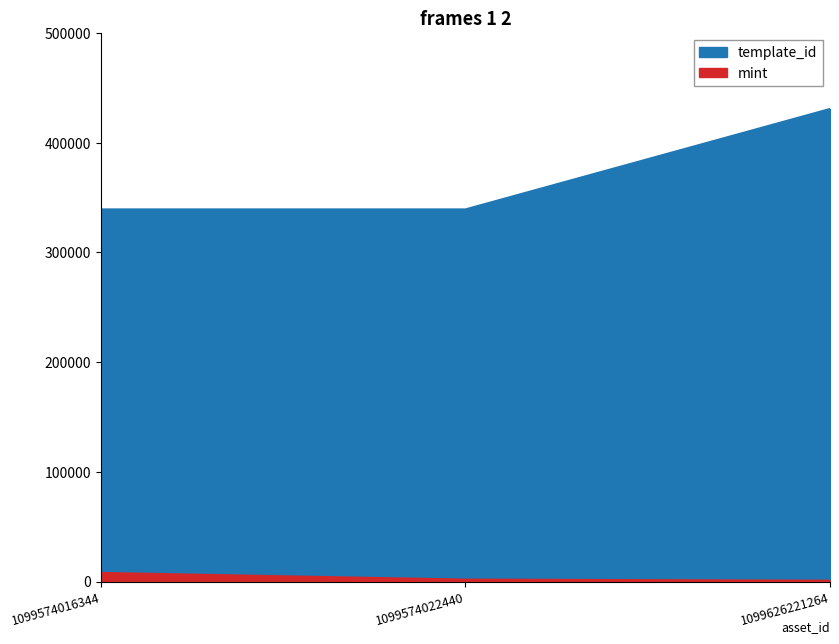

What is the maximum value for template_id?

430770